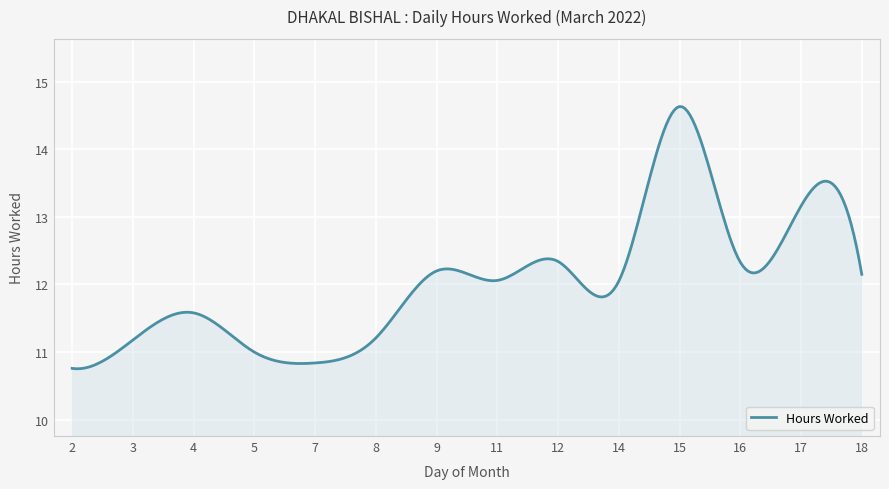

What is the greatest value displayed?

14.6